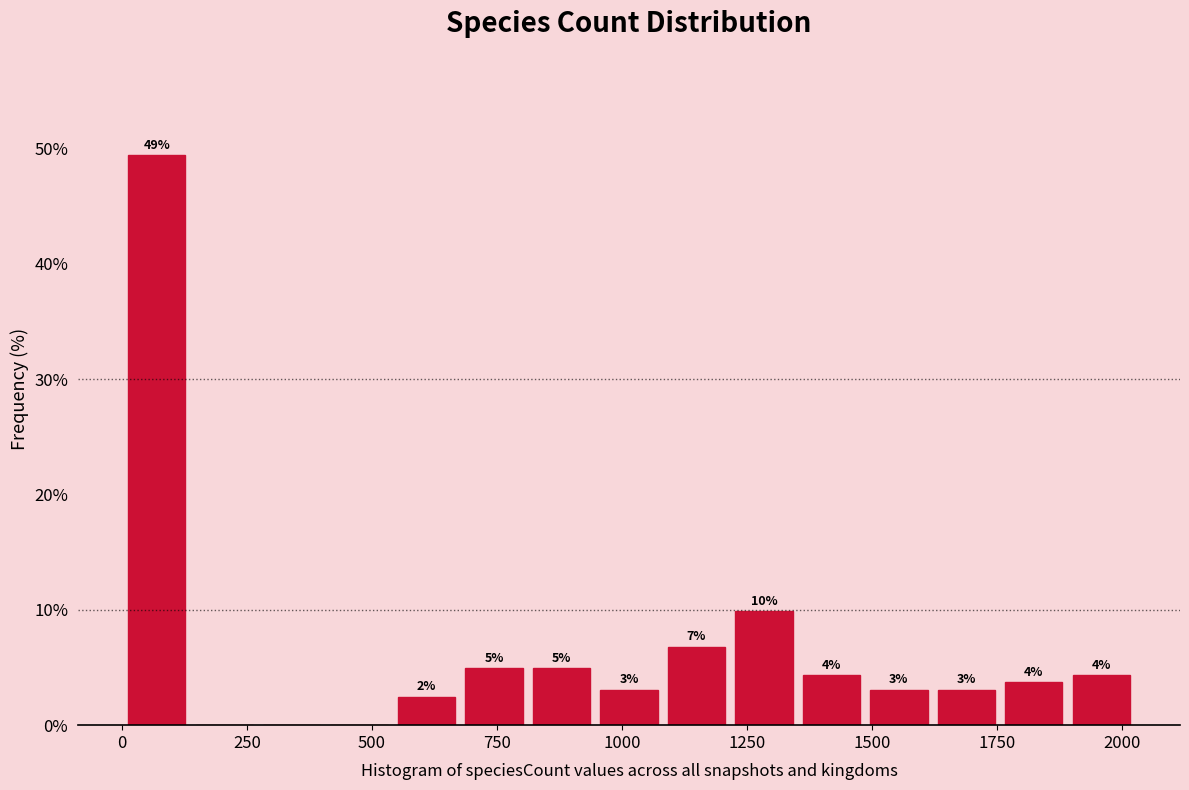

Around what value on the x-axis is the tallest bar? Give the approximate position of its centre, as read against the axis.

50